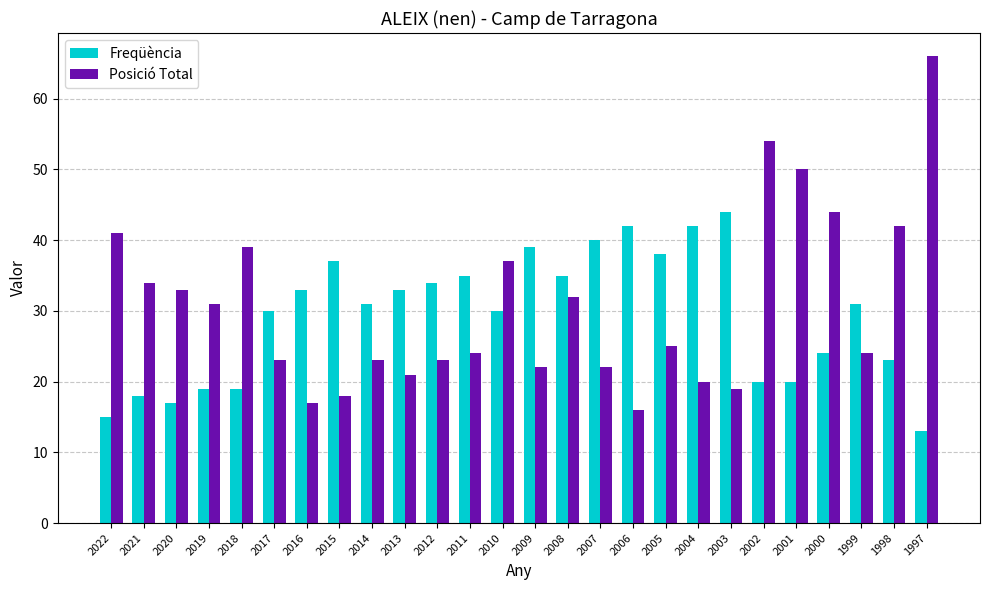

At how many categories does at least one series exceed 29?

26